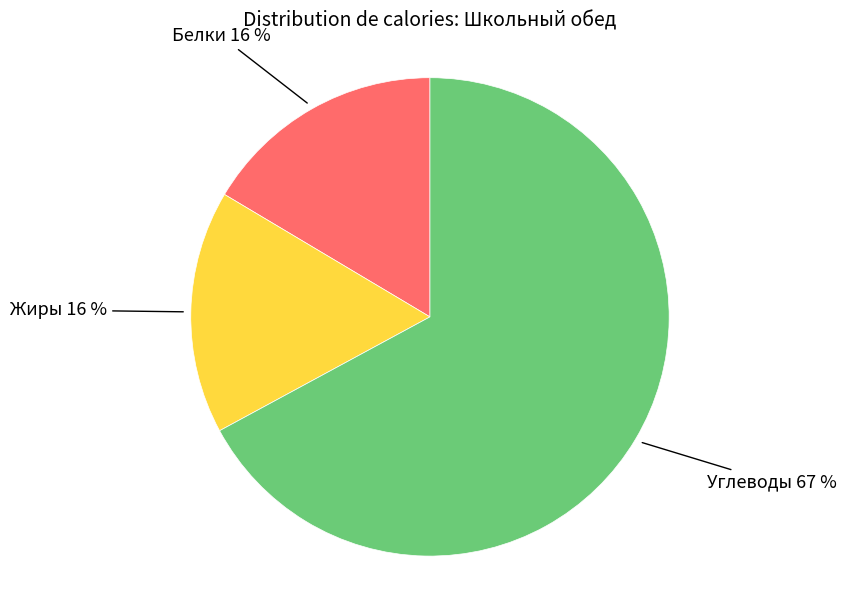

The Углеводы slice represents 67% of the pie. True or false?

True